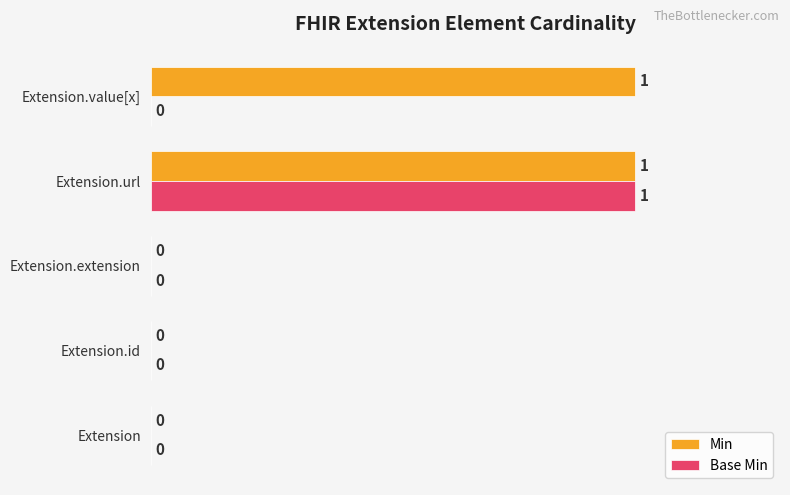

How many values in Base Min are above zero?

1